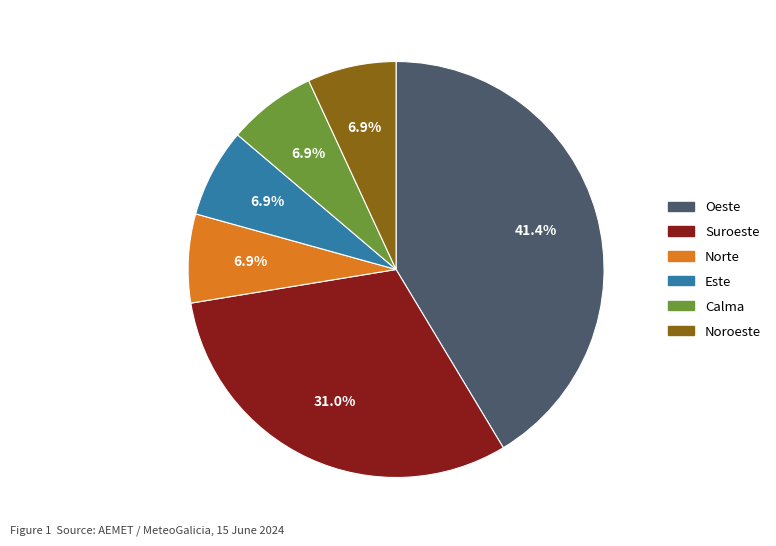

What is the ratio of the value at Calma to the value at Noroeste?

1.0